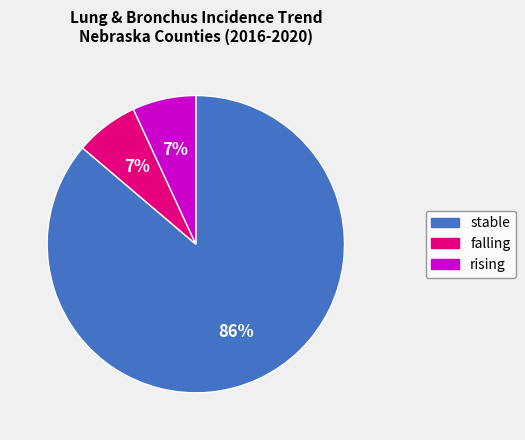

Count the number of slices in the pie.

3